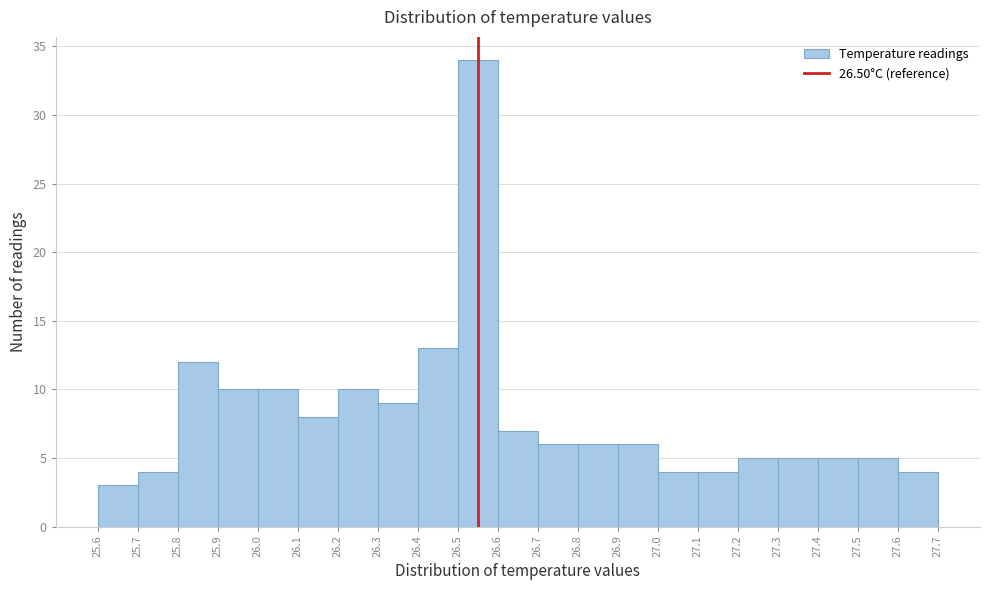

Reading right to left, list all the values displayed in this chart.

27.6=4	27.5=5	27.4=5	27.3=5	27.2=5	27.1=4	27.0=4	26.9=6	26.8=6	26.7=6	26.6=7	26.5=34	26.4=13	26.3=9	26.2=10	26.1=8	26.0=10	25.9=10	25.8=12	25.7=4	25.6=3